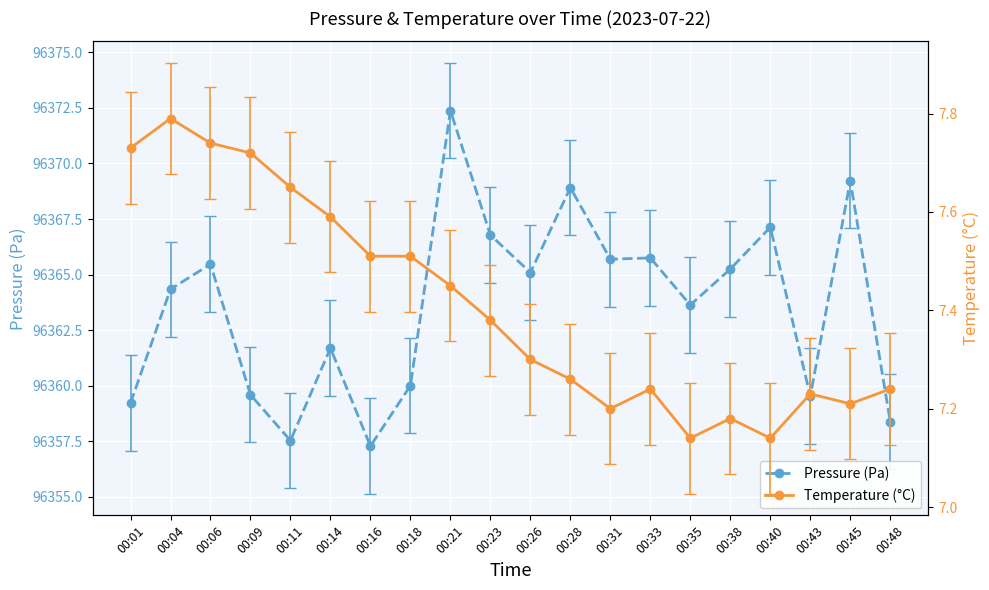

Where is the first local minimum for Temperature (°C)?

00:31